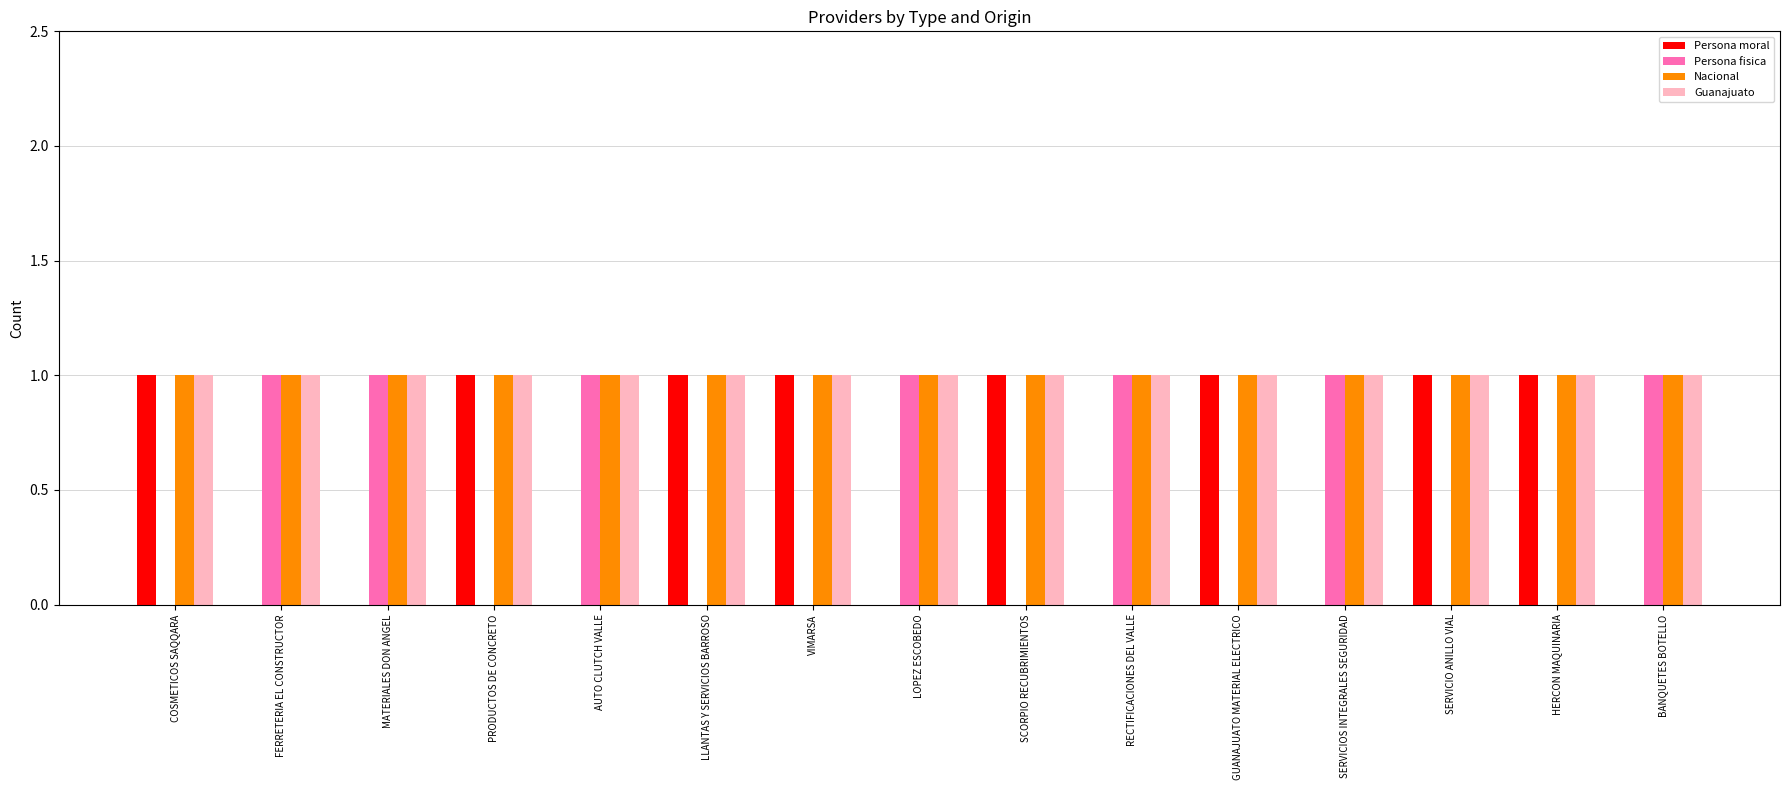

True or false: Persona fisica has a value of 0 at HERCON MAQUINARIA.

True